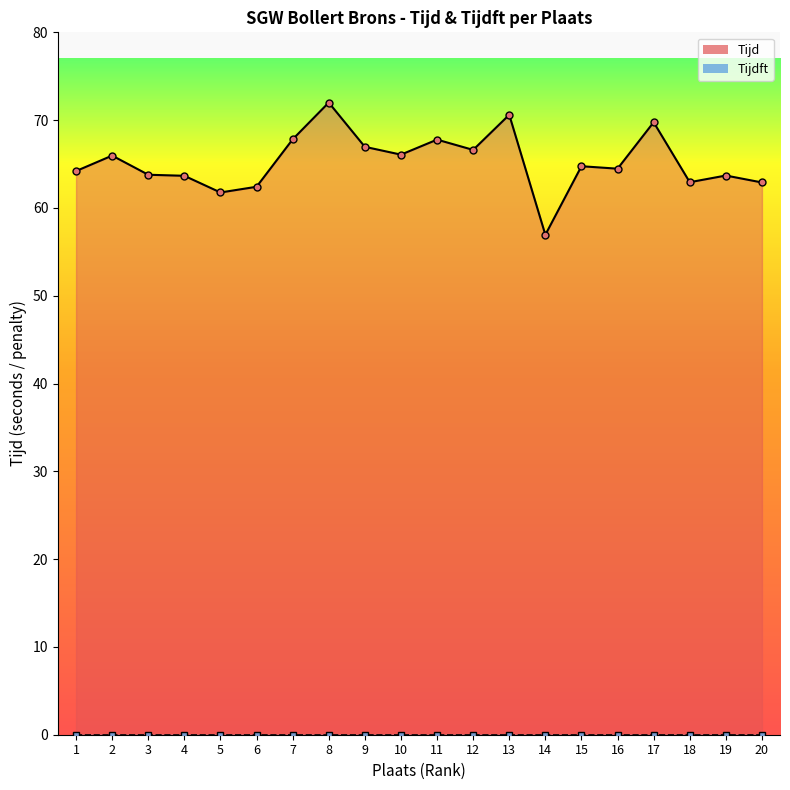

Is it true that Tijd equals 108.2 at 10?

False